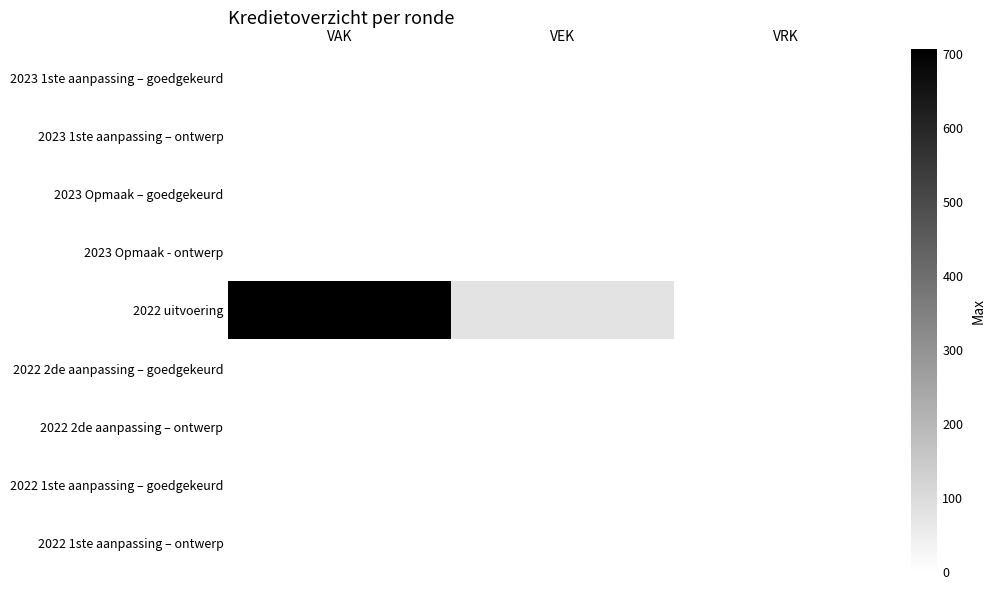

Rank the series by their maximum value, from lowest to highest.

2023 1ste aanpassing – goedgekeurd, 2023 1ste aanpassing – ontwerp, 2023 Opmaak – goedgekeurd, 2023 Opmaak - ontwerp, 2022 2de aanpassing – goedgekeurd, 2022 2de aanpassing – ontwerp, 2022 1ste aanpassing – goedgekeurd, 2022 1ste aanpassing – ontwerp, 2022 uitvoering